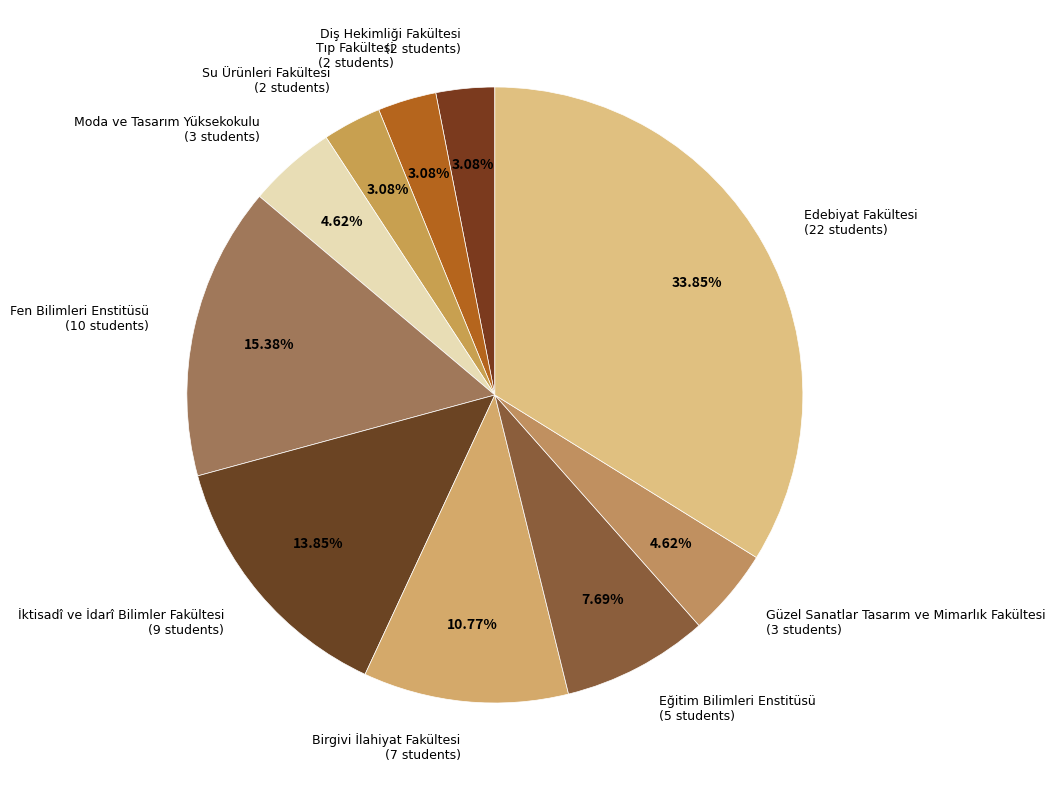

What percentage is the Su Ürünleri Fakültesi slice, to the nearest percent?

3%